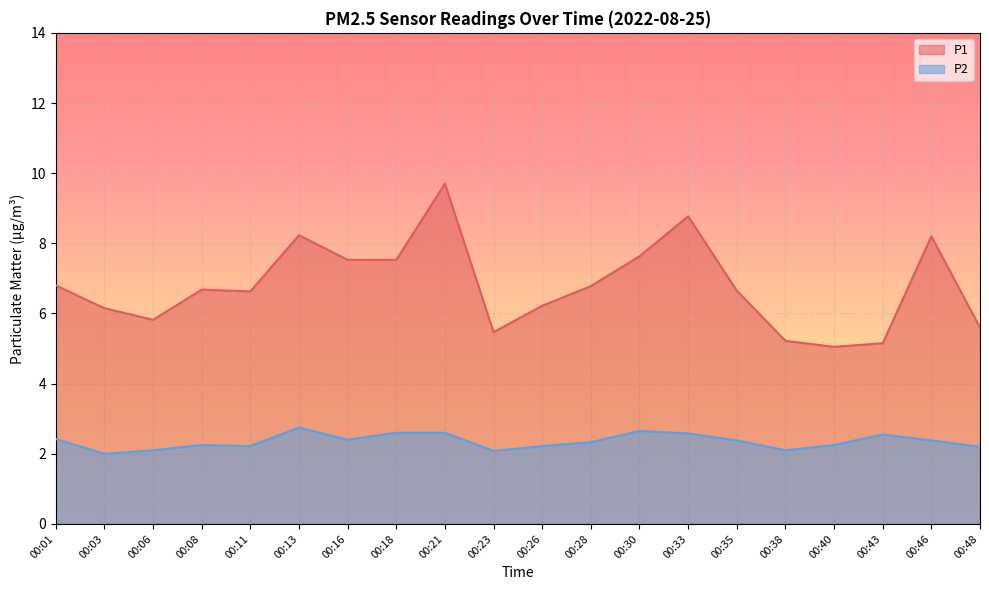

What is the total value across all series at 00:21?

12.3